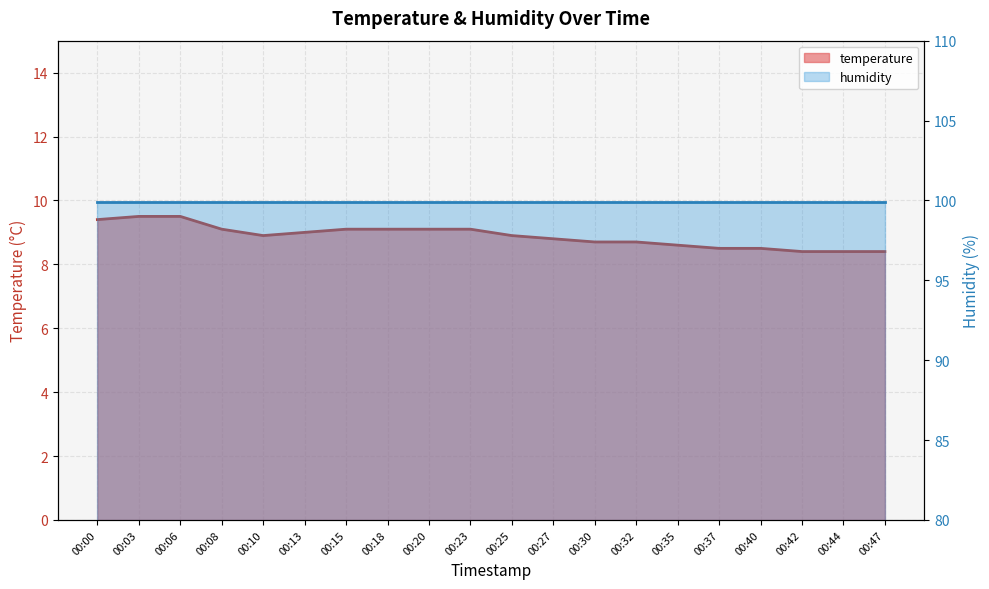

What is the ratio of the value at 00:47 to the value at 00:37?

1.0